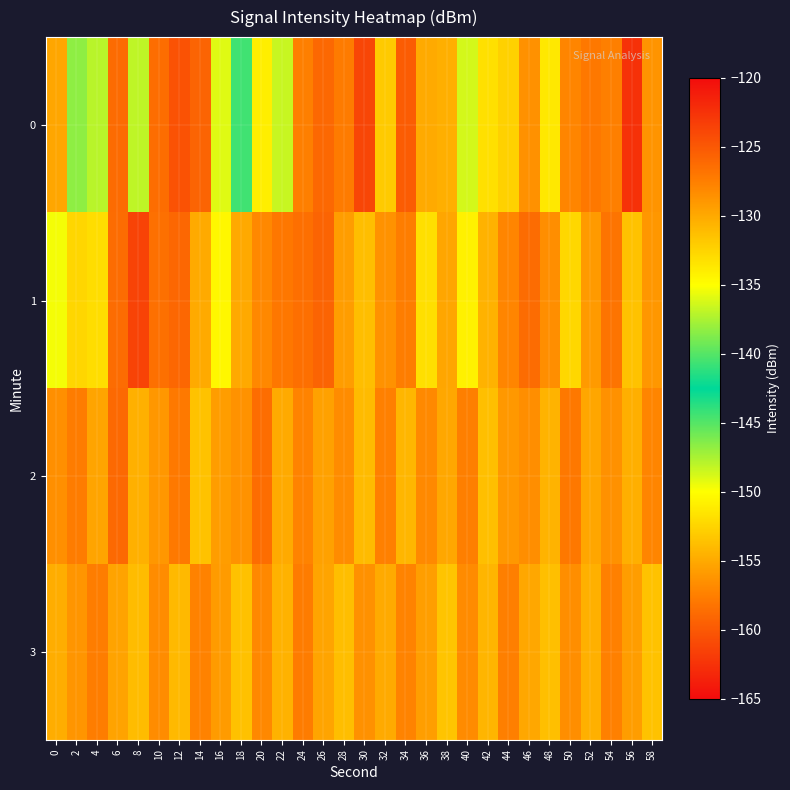

What is the total value across all series at 54?

-510.5